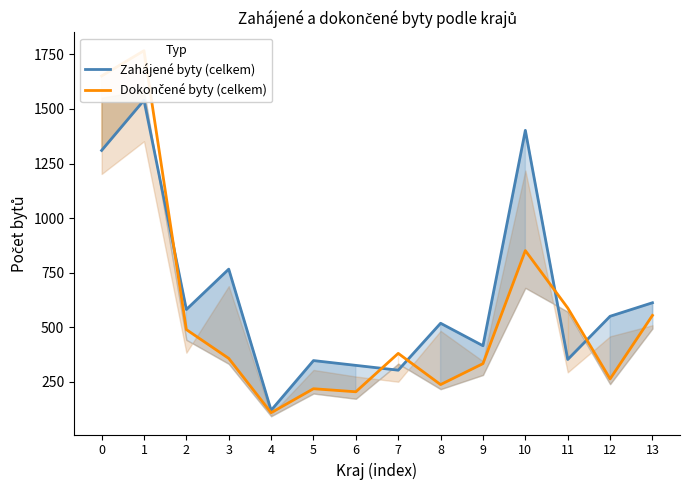

True or false: Dokončené byty (celkem) and Zahájené byty (celkem) intersect in this chart.

True